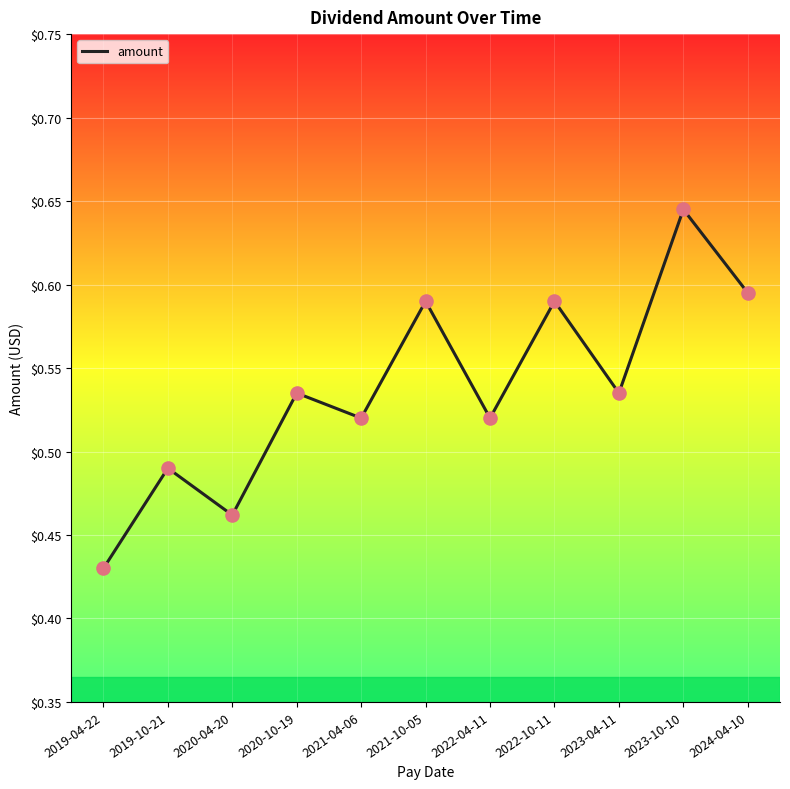

Which has a higher value, 2023-04-11 or 2021-04-06?

2023-04-11